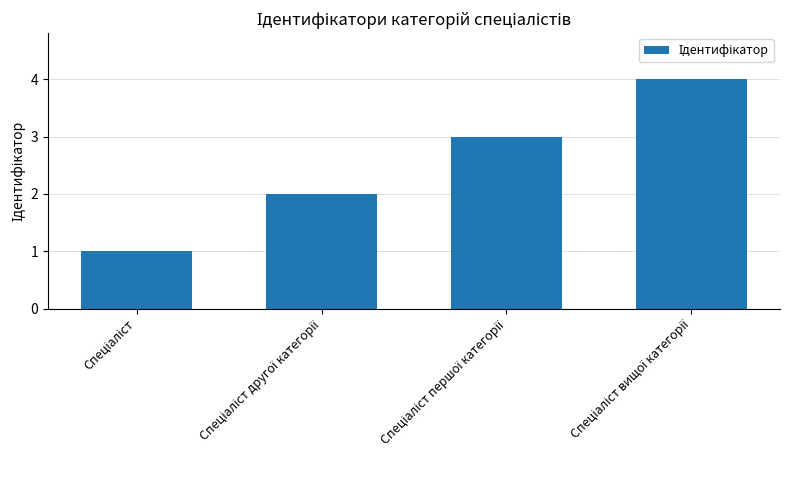

What is the minimum value shown in the chart?

1